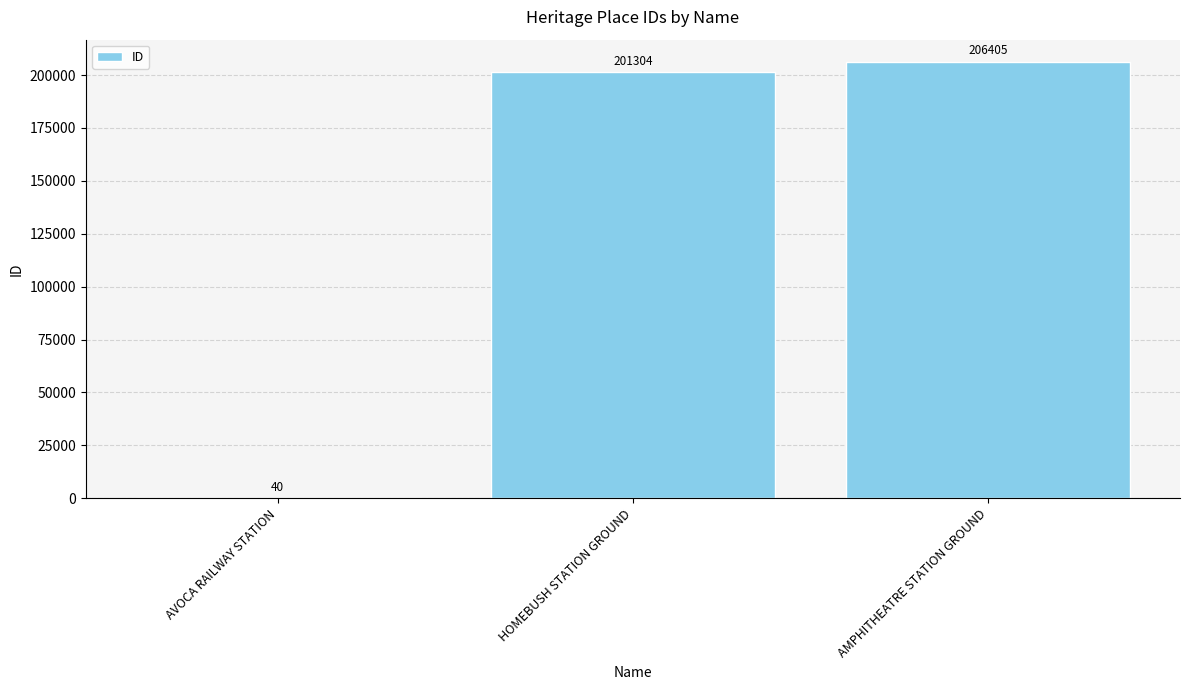

Reading left to right, list all the values displayed in this chart.

40	201304	206405